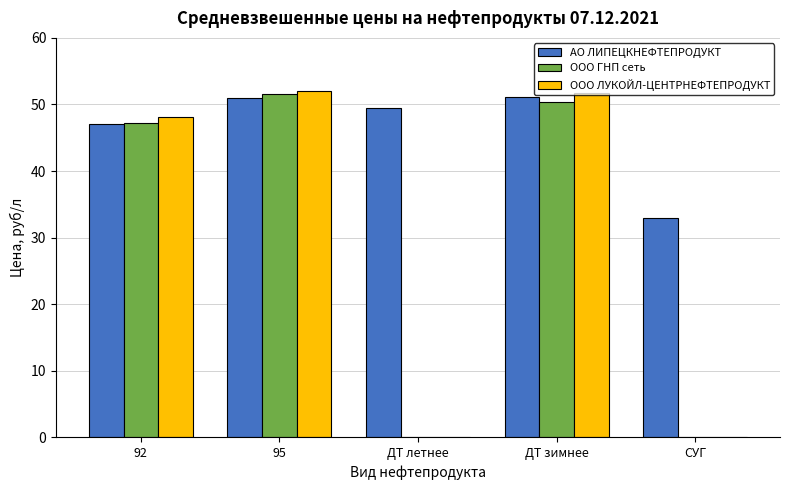

How many series are shown in this chart?

3